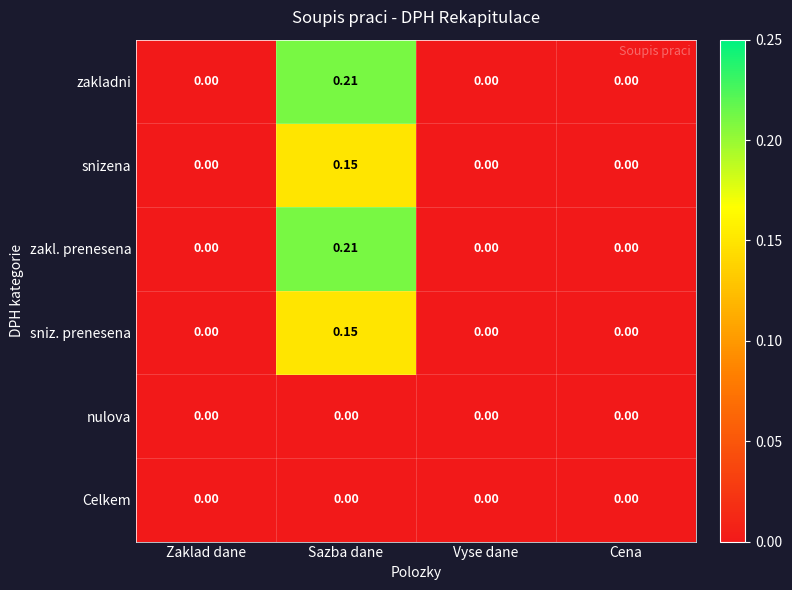

Which category has the highest value in the zakl. prenesena series?

Sazba dane